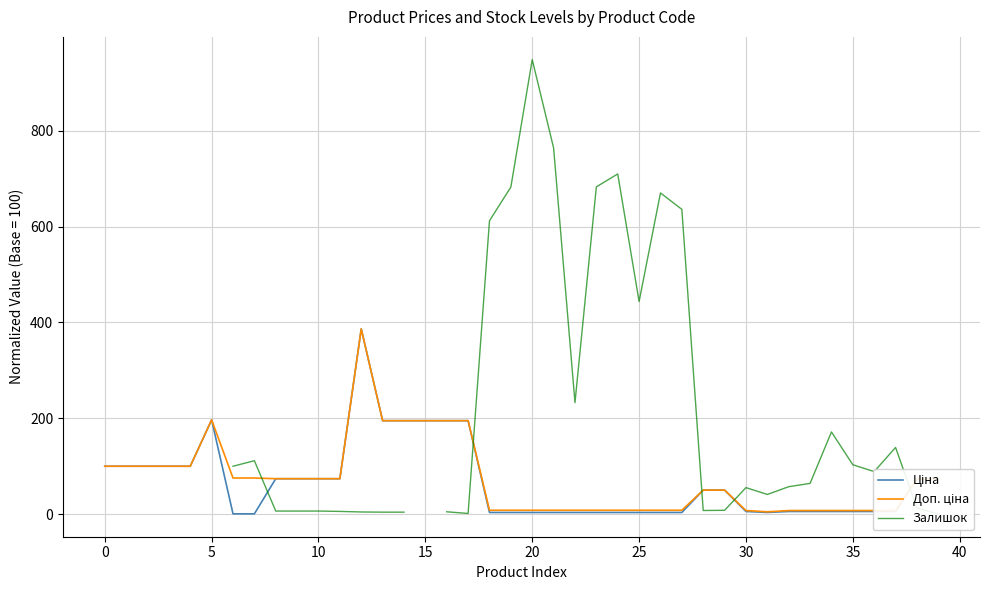

What is the sum of all Ціна values?

2682.9